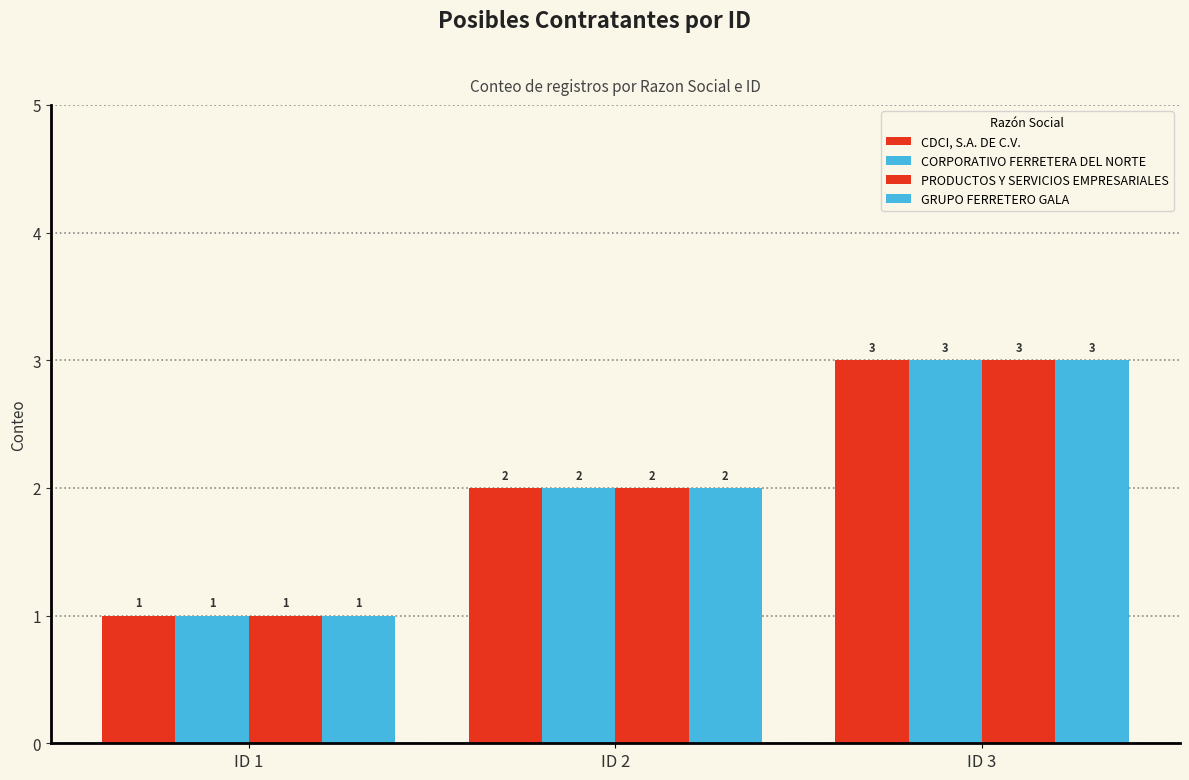

Which series changed the most between ID 2 and ID 3?

CDCI, S.A. DE C.V.